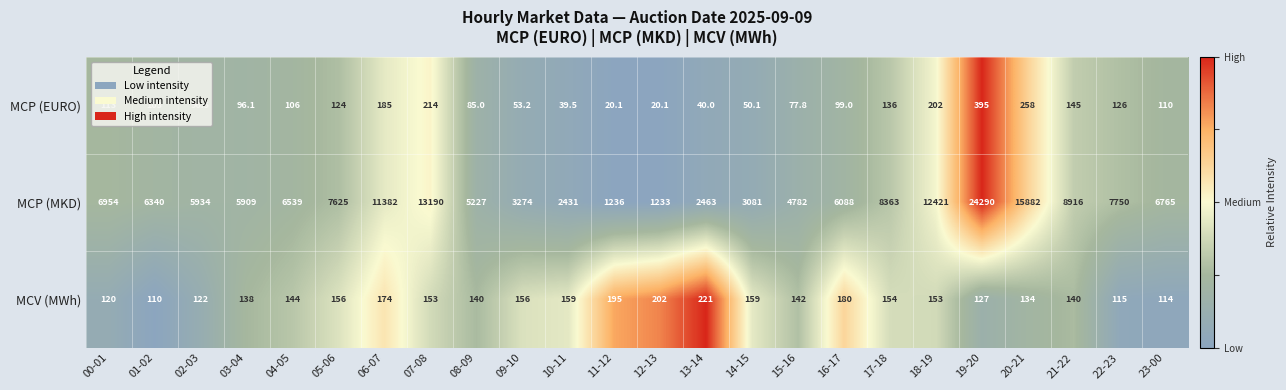

What is the difference between the maximum and minimum values in the MCP (MKD) series?

23057.0